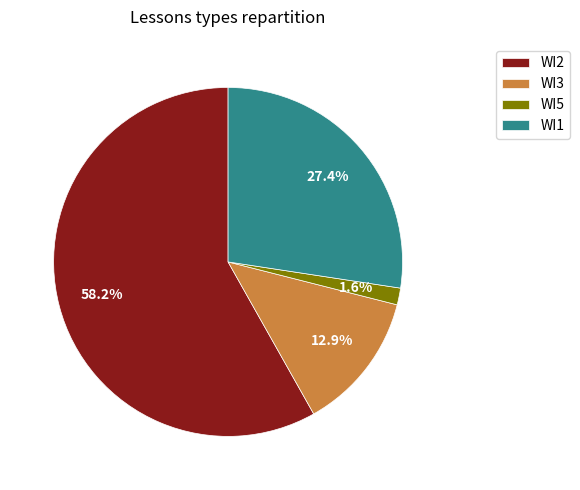

How many slices are in this pie chart?

4